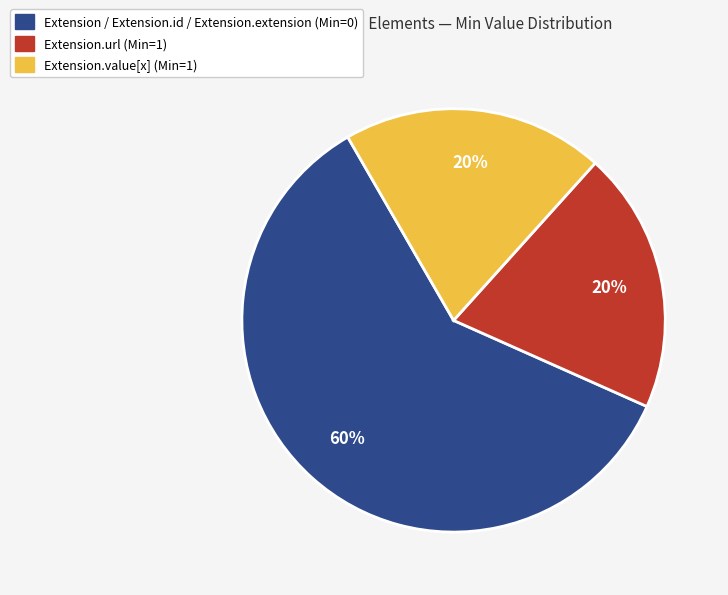

To the nearest percent, what is the difference between the largest and smallest slice percentages?

40%